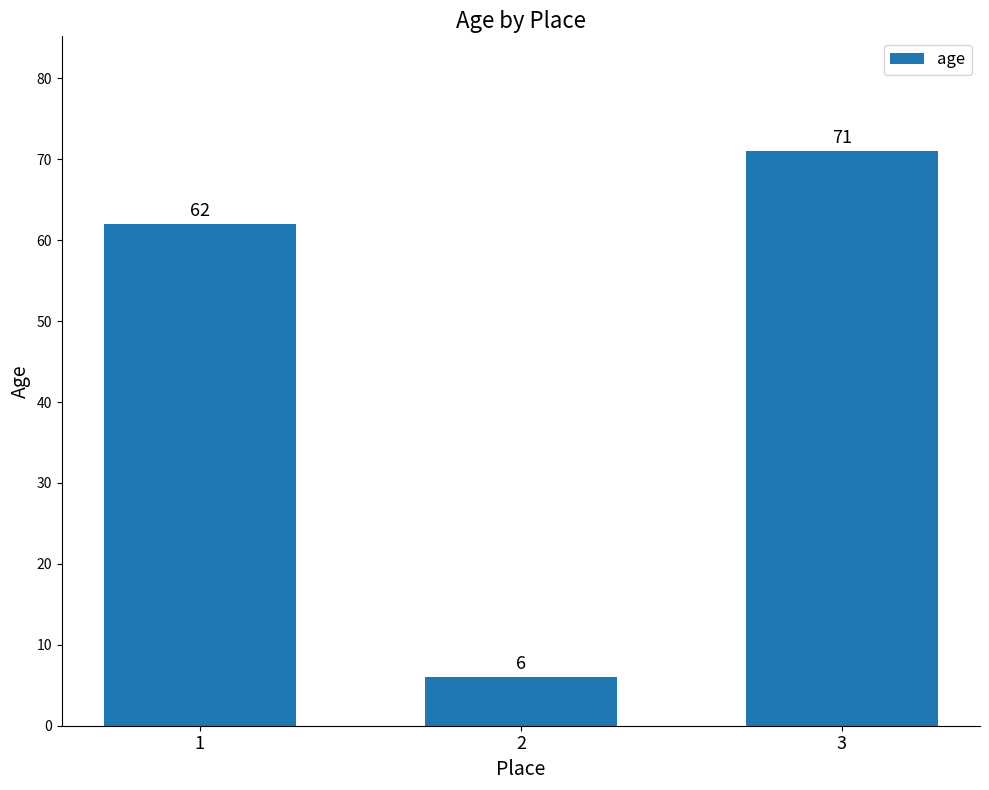

List the labels in order of value, largest first.

3, 1, 2